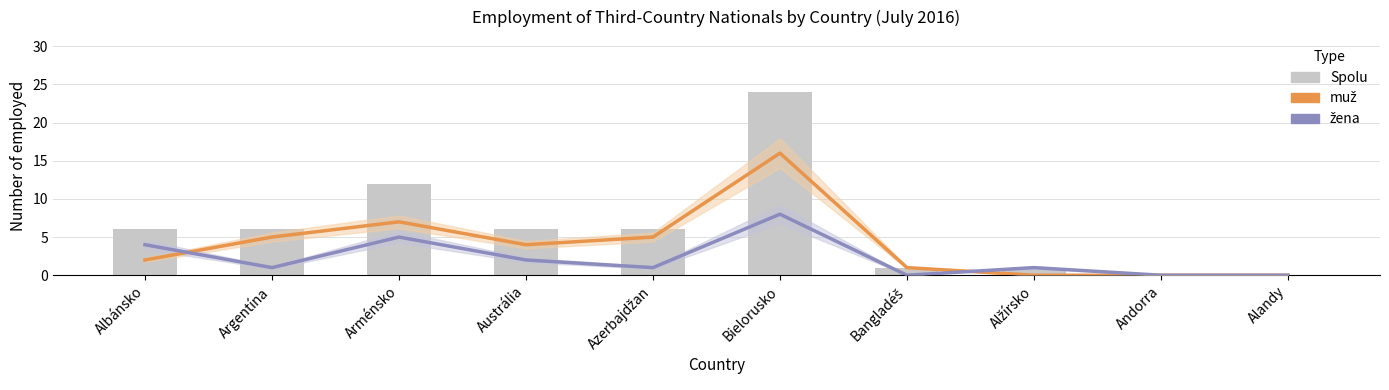

List the series in order of their overall mean, highest first.

Spolu, muž, žena